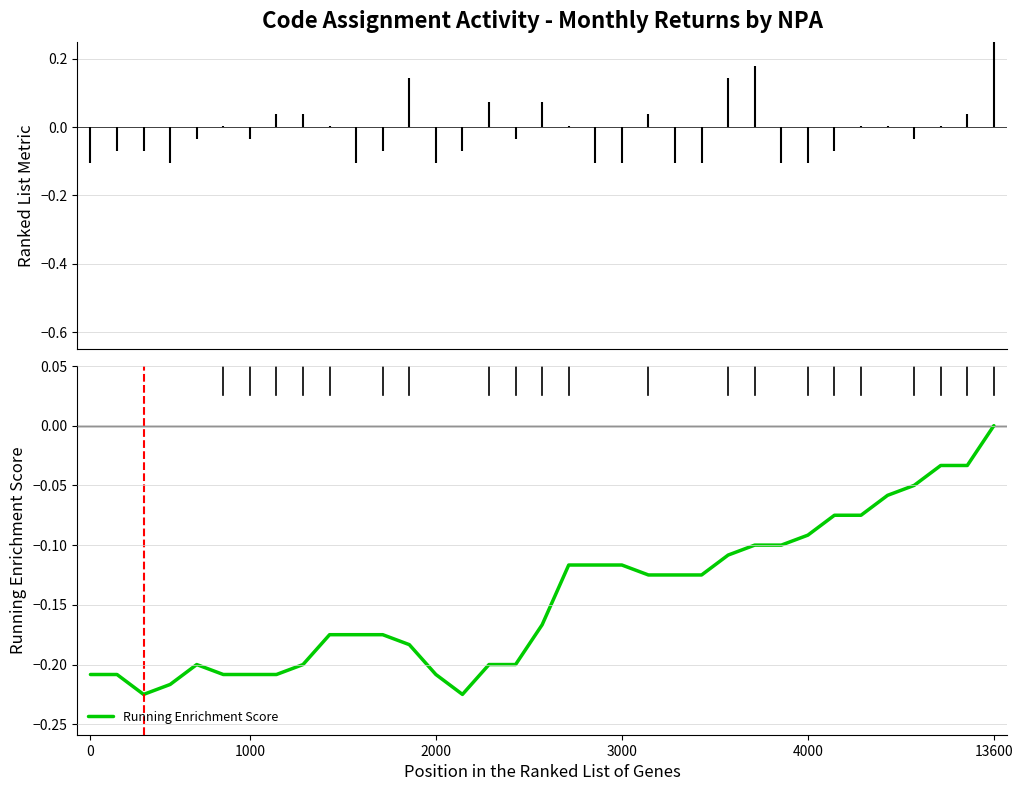

At which label is the value closest to 0?

13600